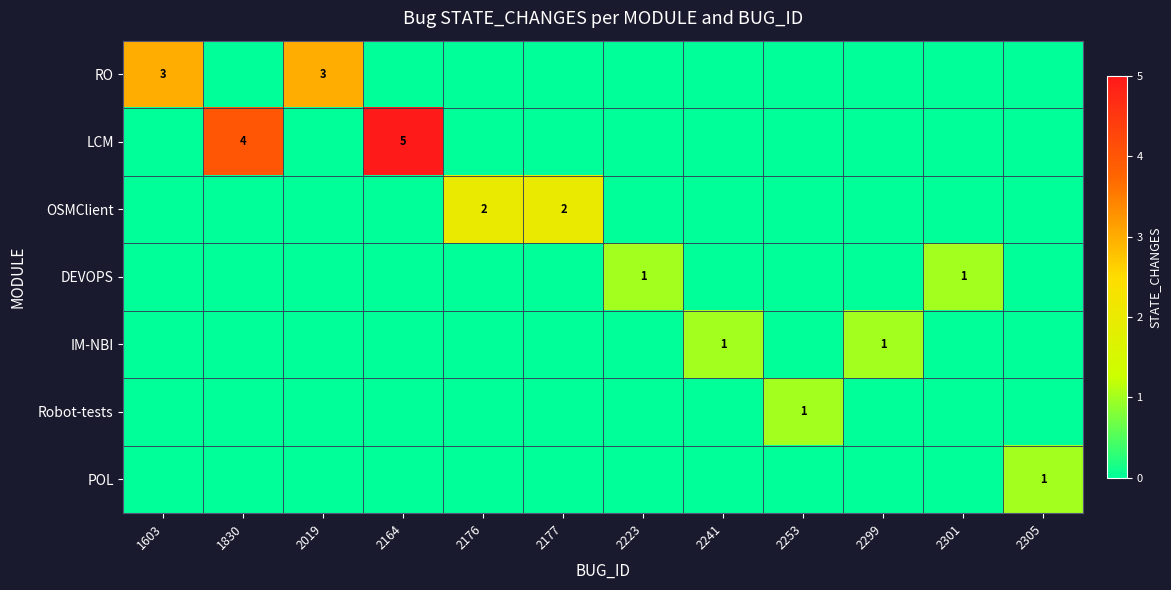

The POL series shows 0 at 2176. True or false?

True